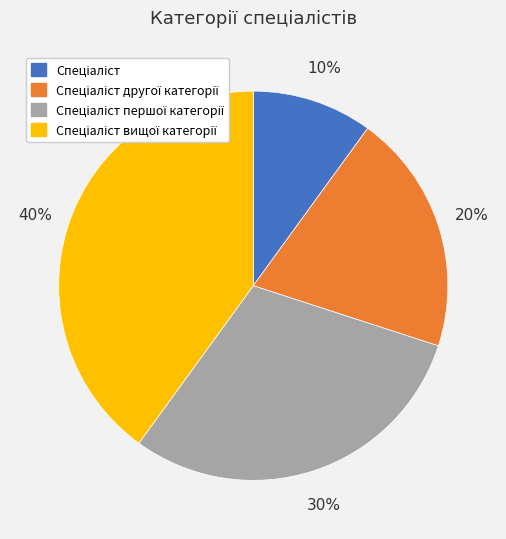

Is there any slice that represents more than half of the pie?

No